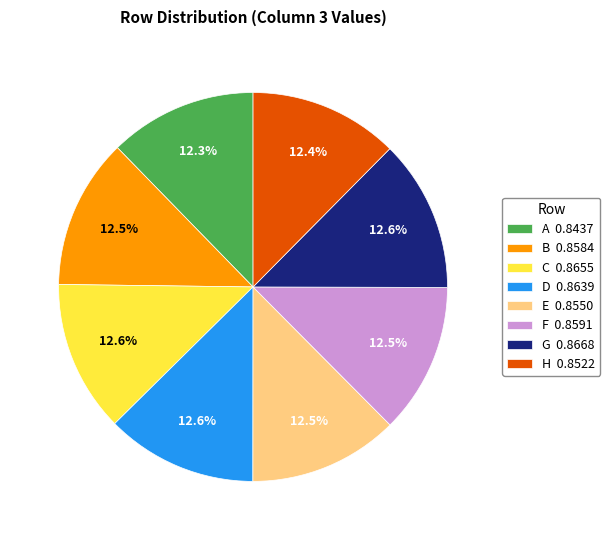

Combined, do C and D account for over 50%?

No